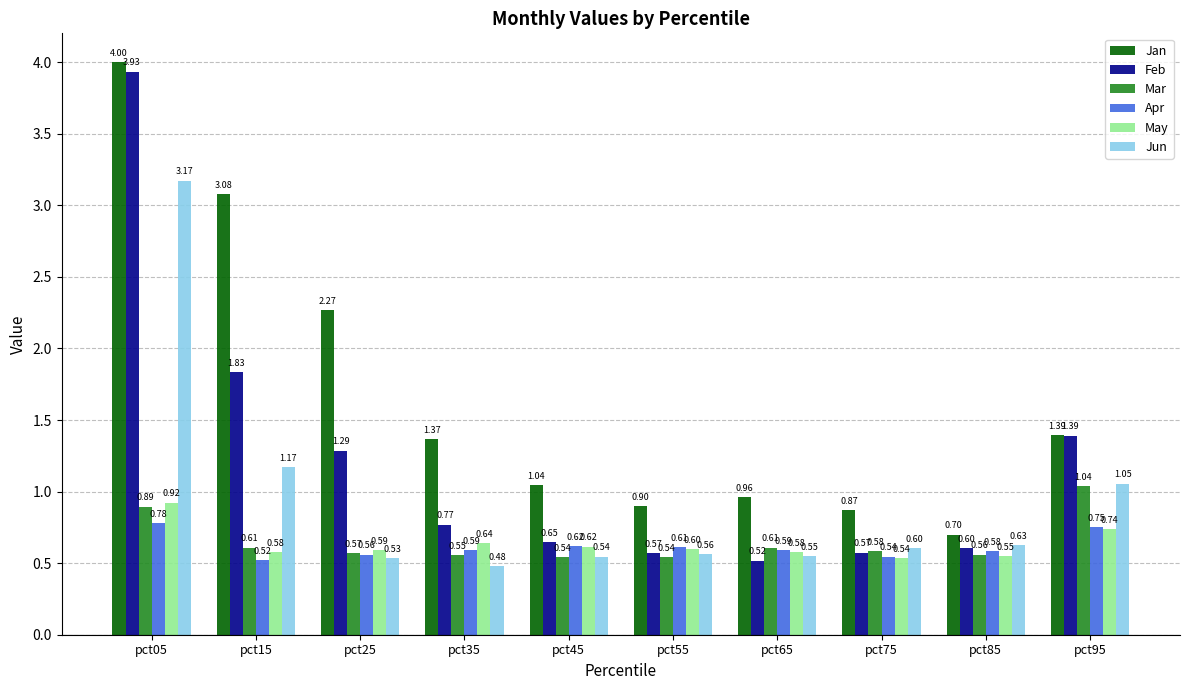

Does the chart contain any negative values?

No